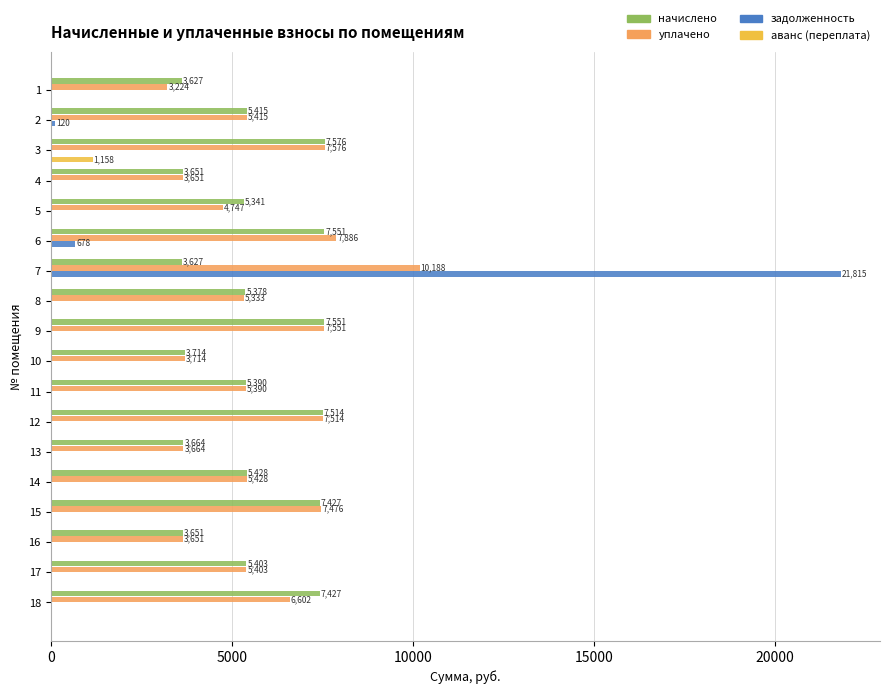

The value of аванс (переплата) at 8 is 0.0. True or false?

True